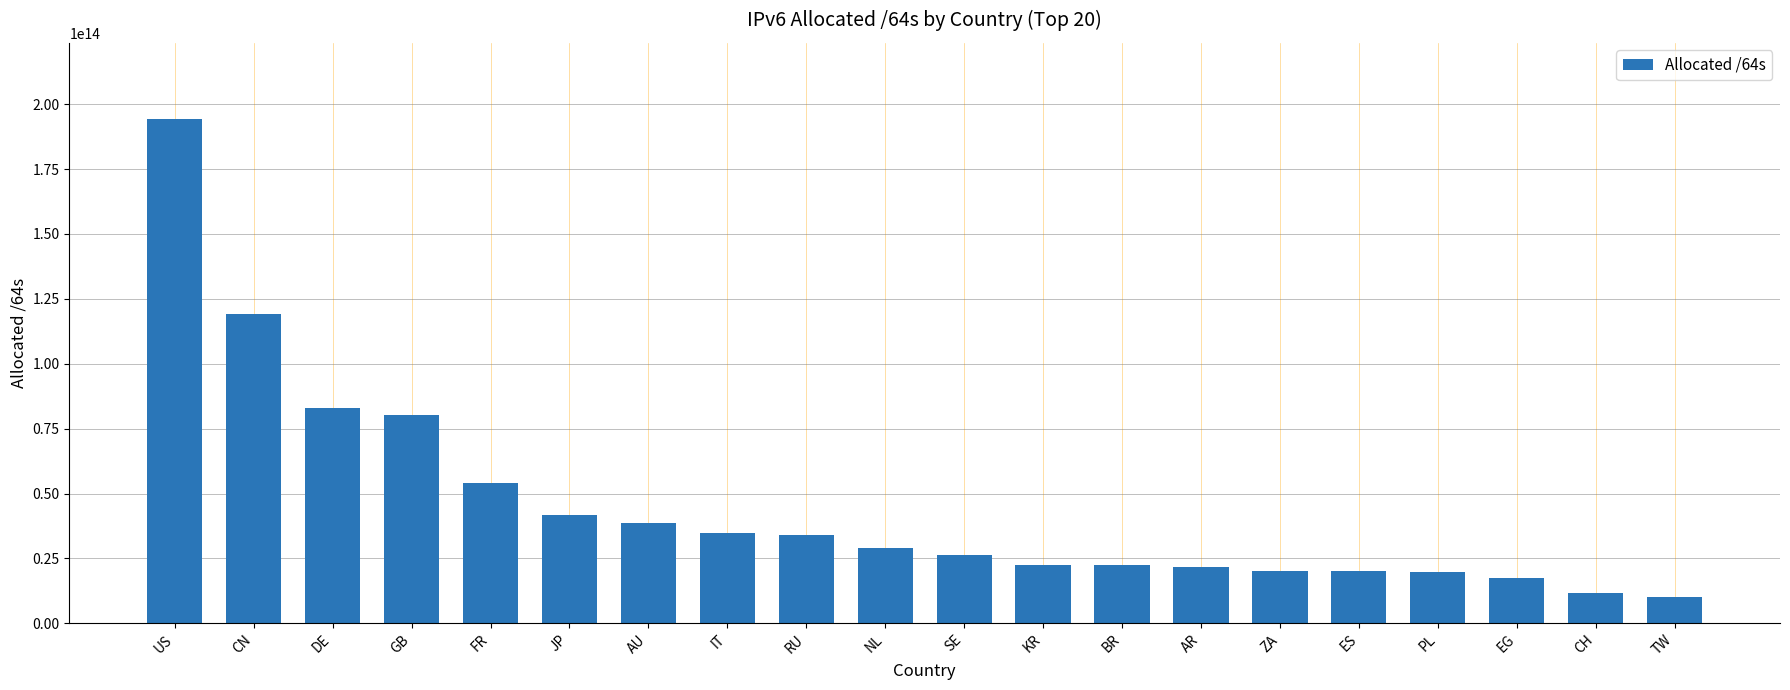

Which has a higher value, TW or AU?

AU